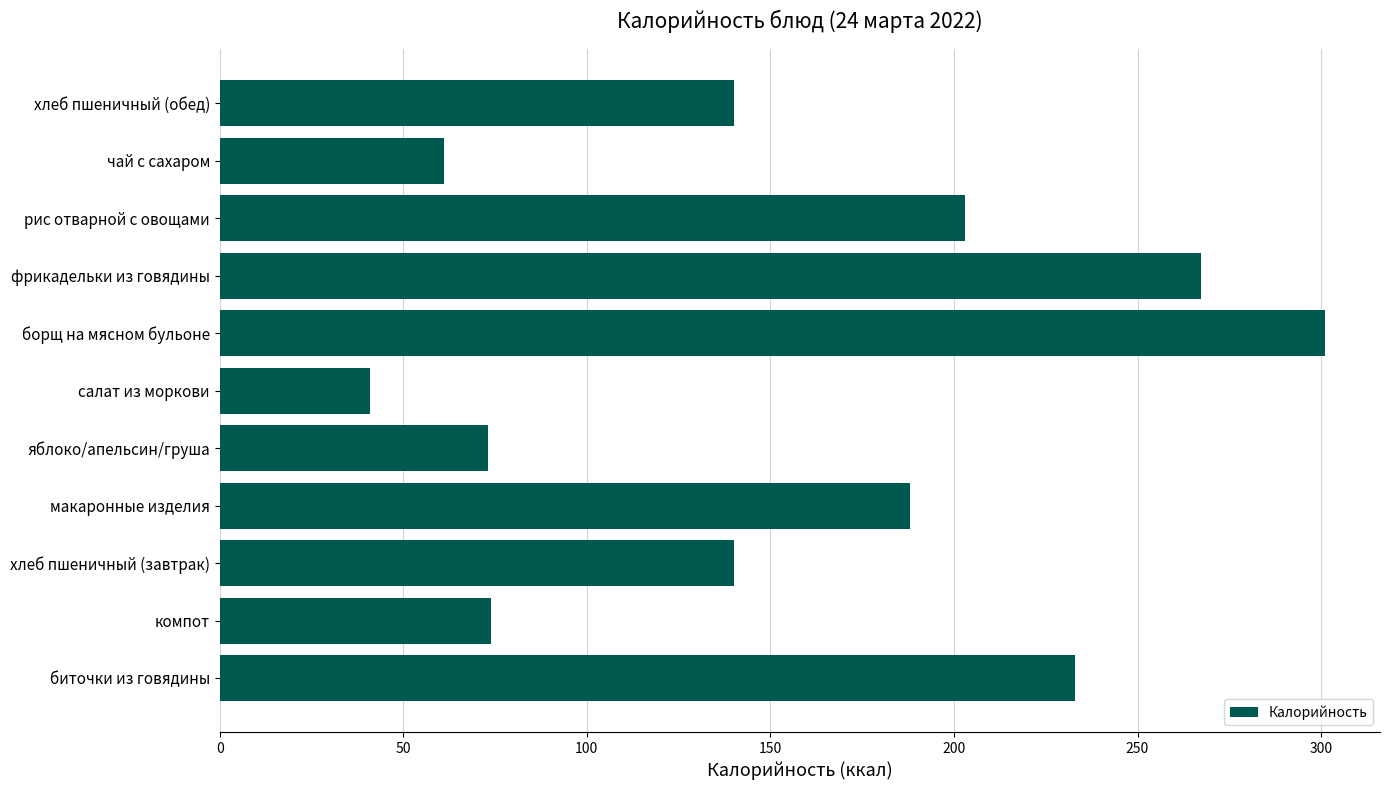

What is the average value?

156.5